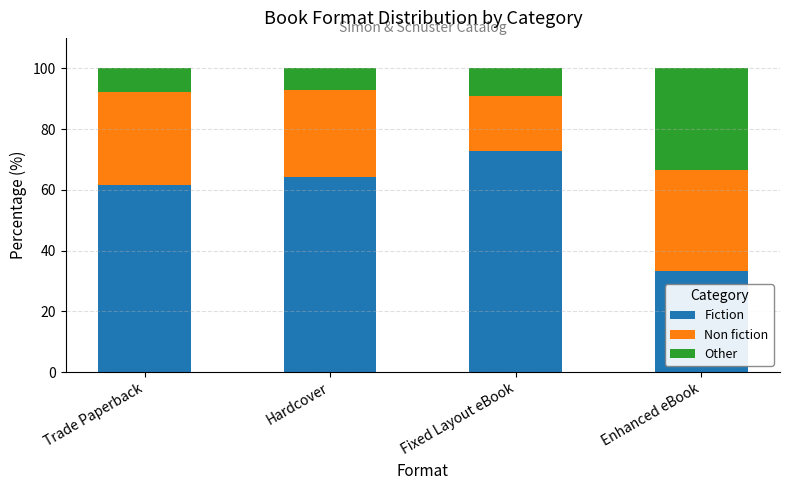

Read the Fiction value at Trade Paperback.

61.5